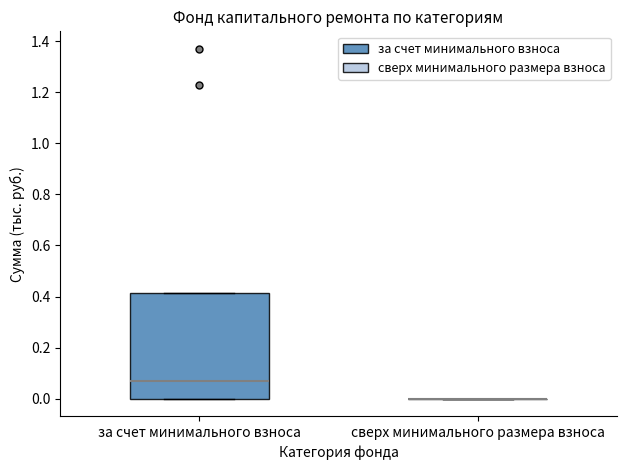

Reading left to right, transcribe this box plot: for each box, give where its median line is, the range the box spans, and where its two whiskers end, as read against the y-axis. The values are not printed on the chart, so give them approximately, as read against the axis.

за счет минимального взноса: median 0.08, box 0.00 to 0.42, whiskers 0.00 to 0.42
сверх минимального размера взноса: box collapsed to a line at 0.00, whiskers 0.00 to 0.00